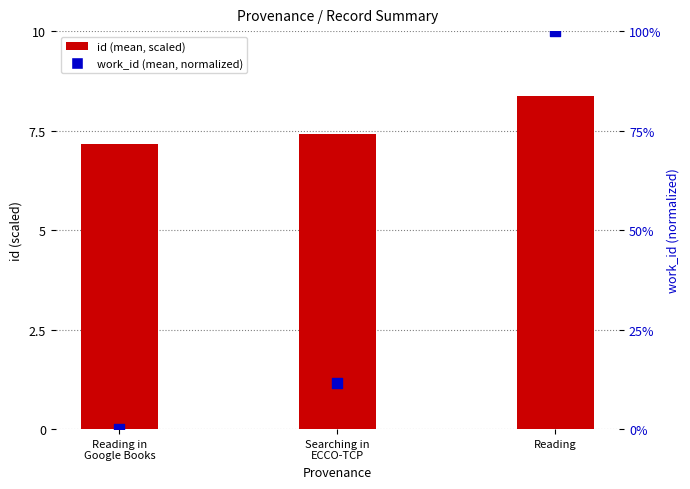

Which series has the largest total across all categories?

id (mean)